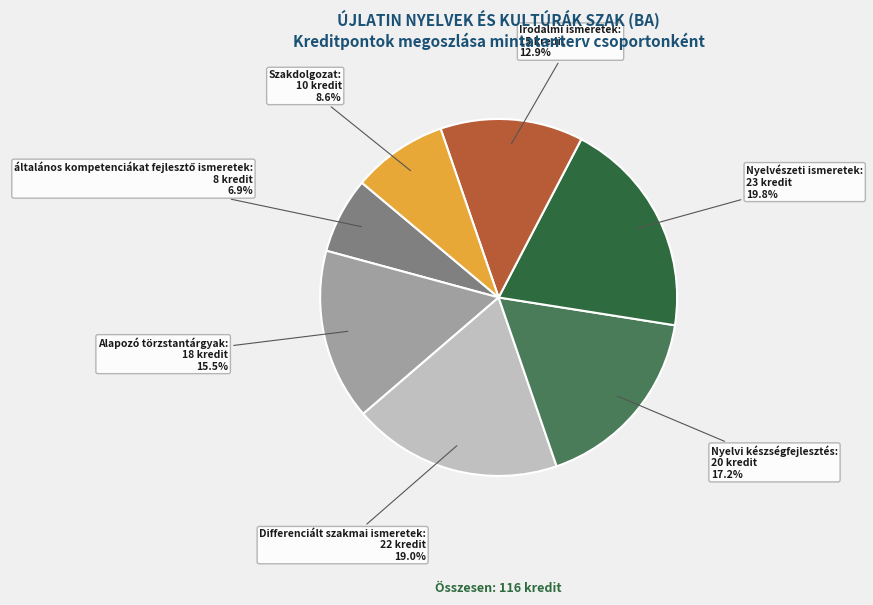

To the nearest percent, what is the difference between the largest and smallest slice percentages?

13%